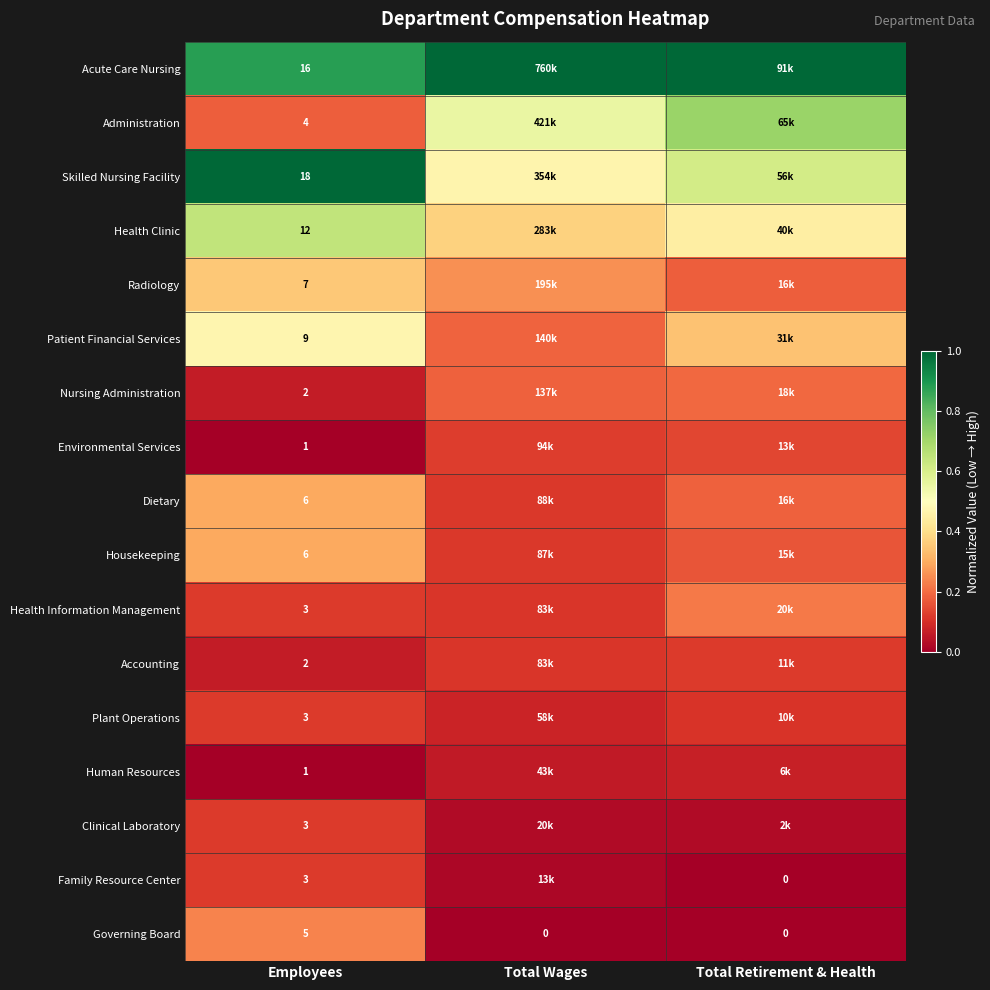

Is the value of Health Information Management at Employees greater than the value of Health Clinic at Employees?

No